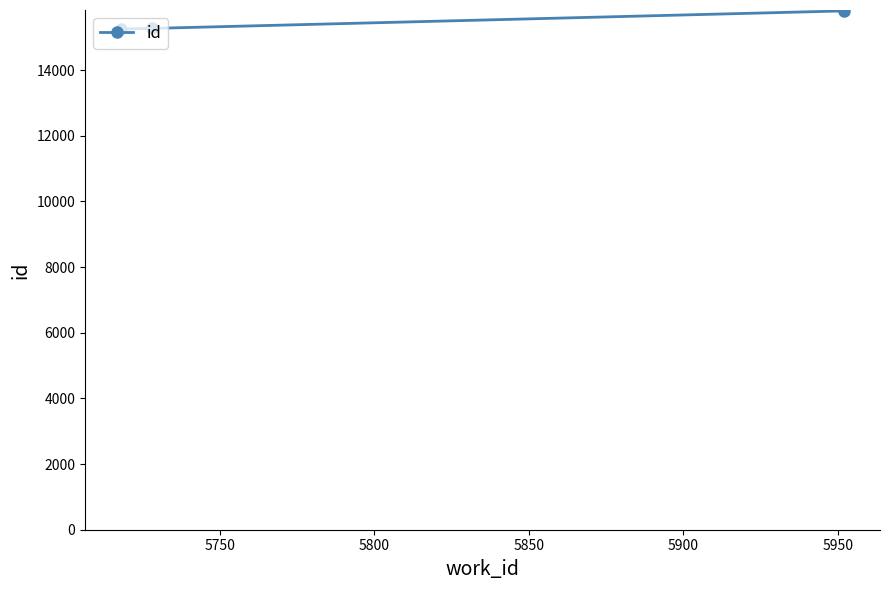

What is the maximum value shown in the chart?

15800